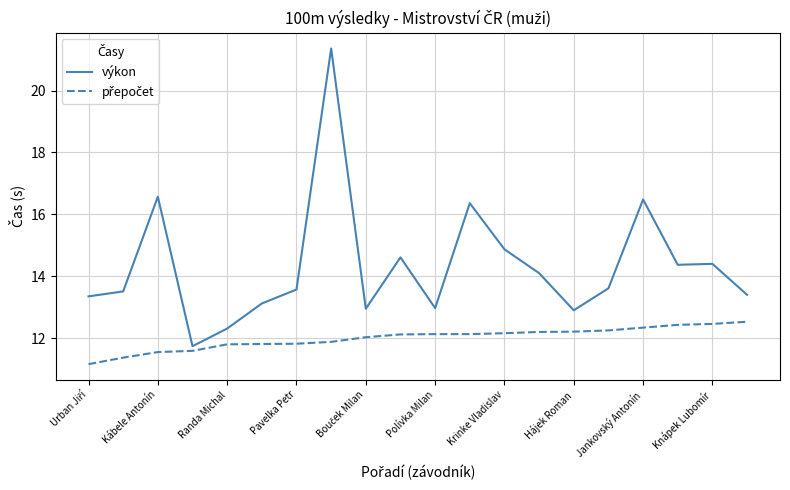

Which series has the largest range (max minus min)?

výkon